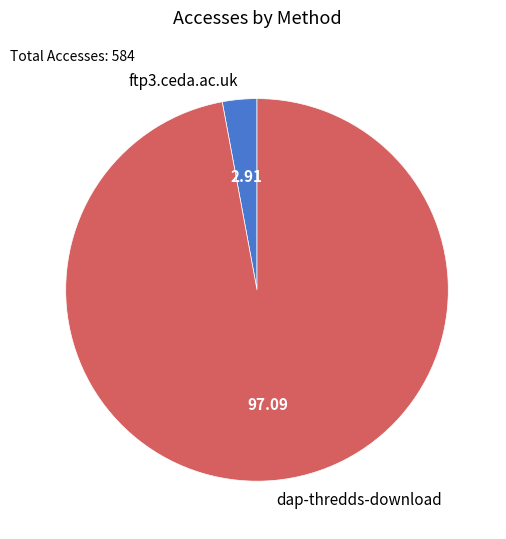

Is the sum of ftp3.ceda.ac.uk and dap-thredds-download greater than half?

Yes